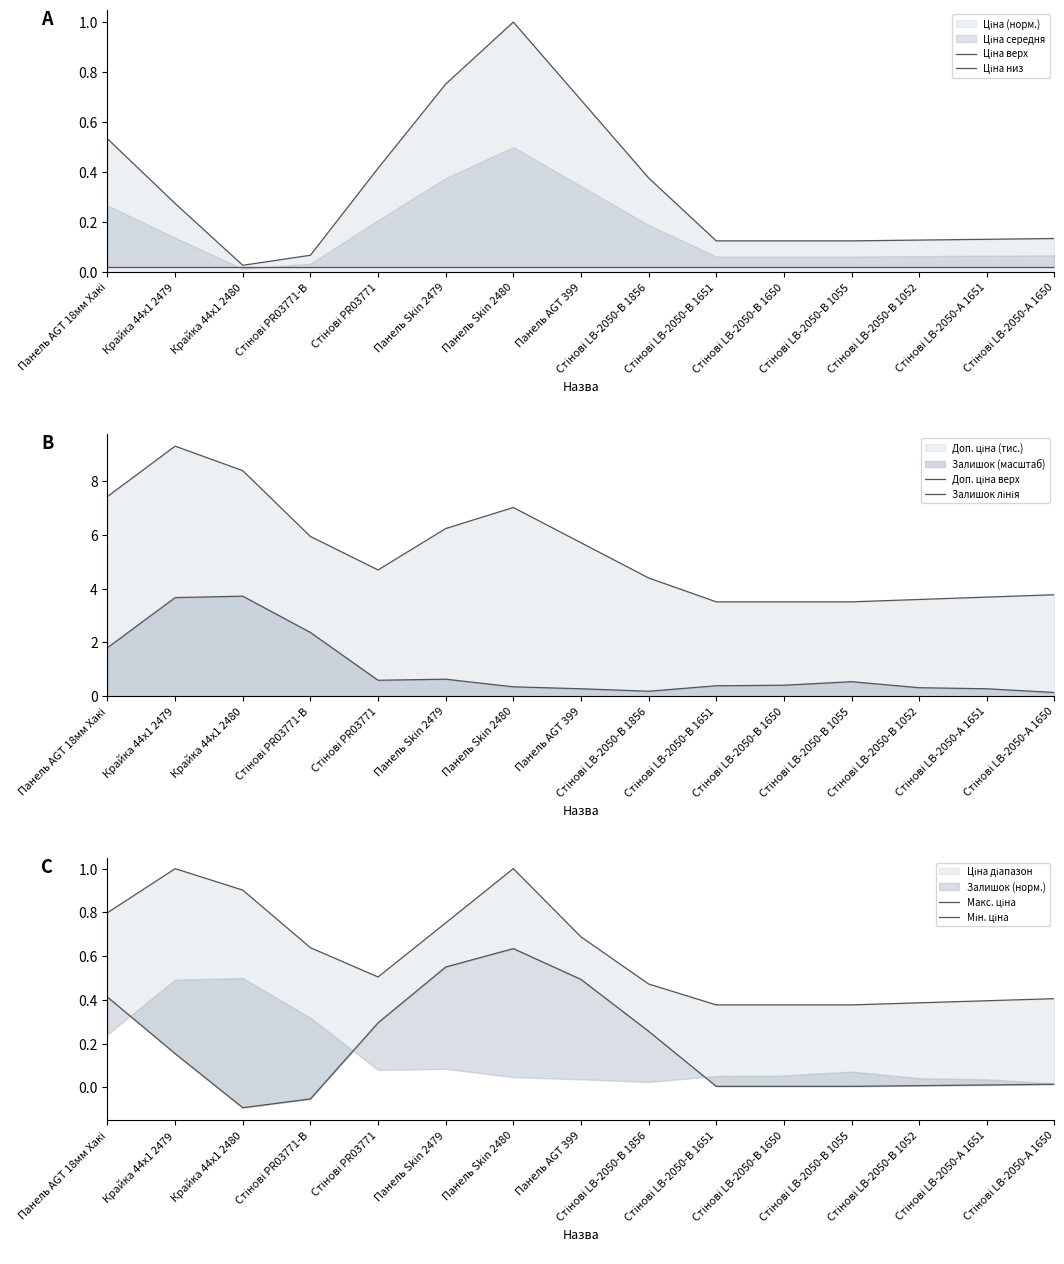

What is the total value across all series at Крайка 44x1 2479?

14.4